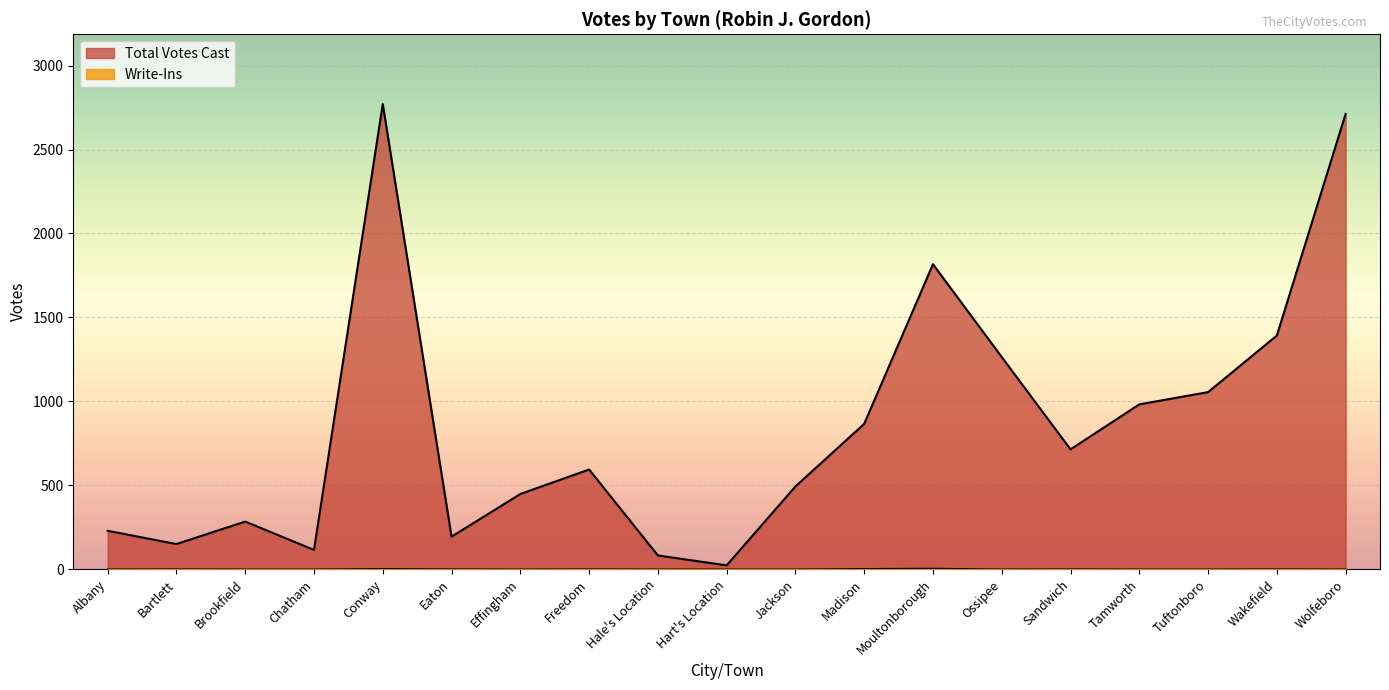

True or false: Write-Ins and Total Votes Cast cross at least once.

False